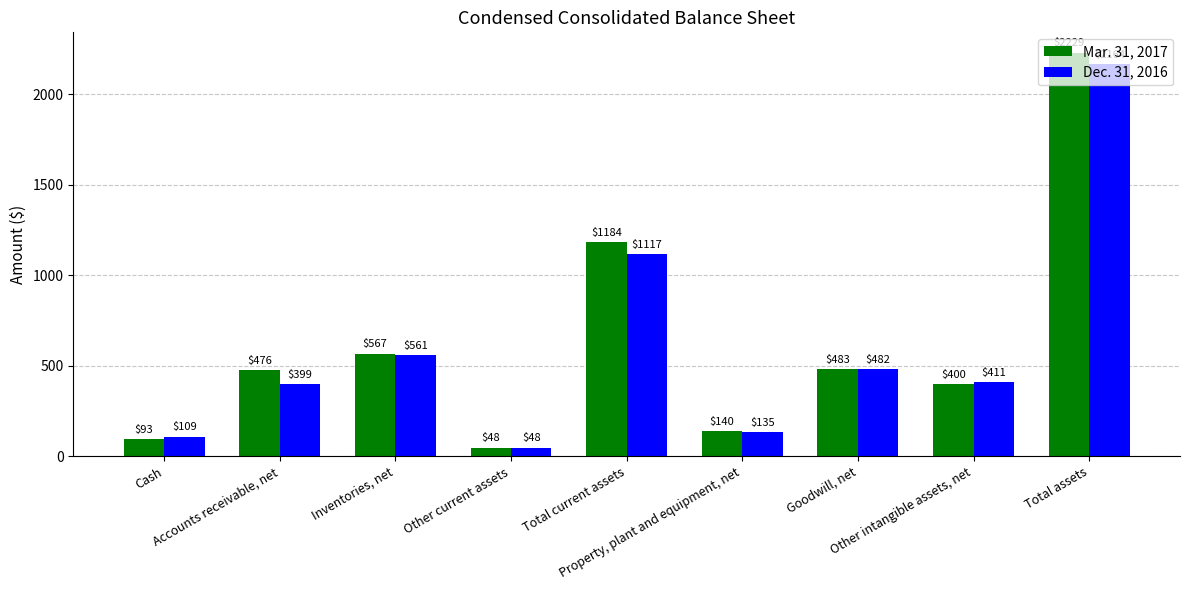

Which series has the largest range (max minus min)?

Mar. 31, 2017